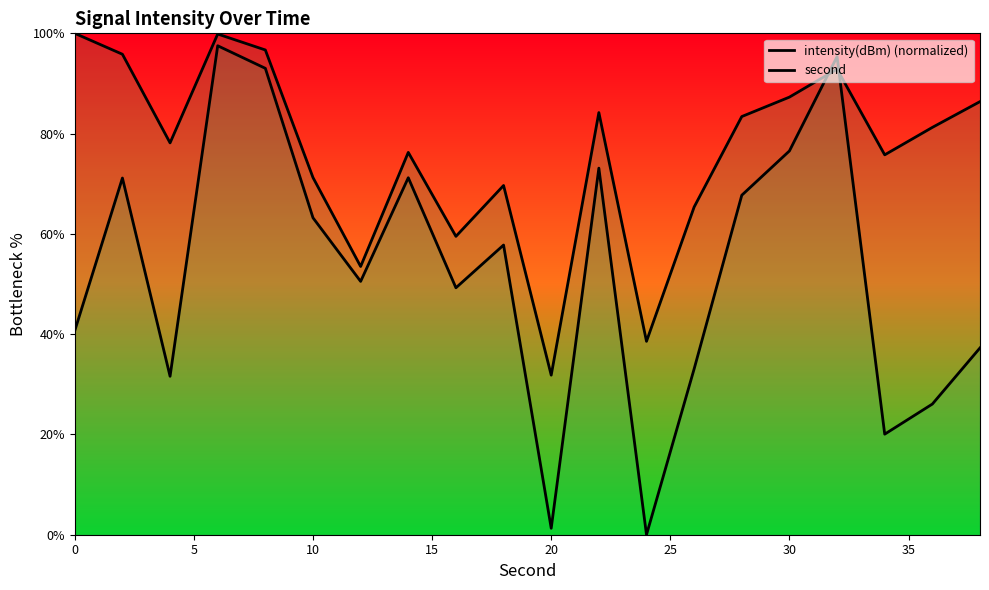

What is the value of the intensity(dBm) (normalized) point at the 10th from the left?

69.7